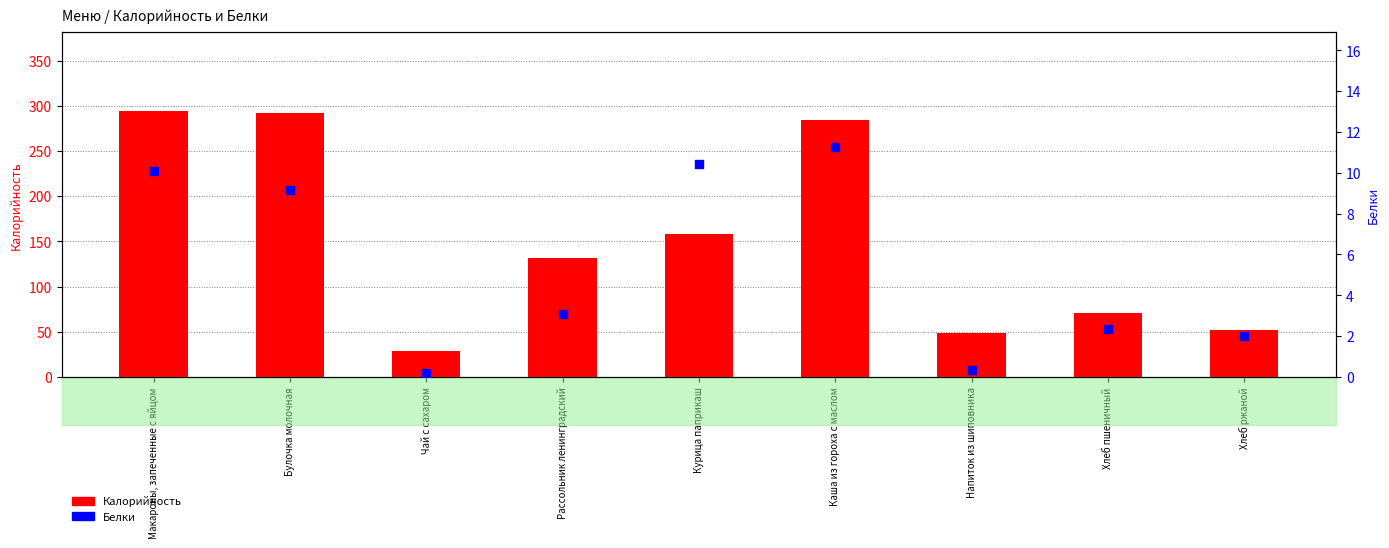

Which series has the largest total across all categories?

Калорийность